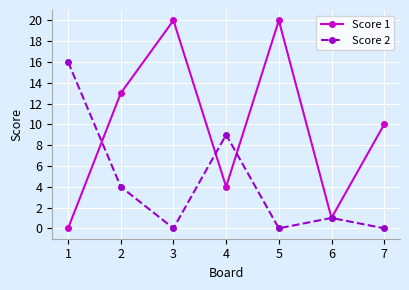

At which category does Score 1 reach its first local peak?

3